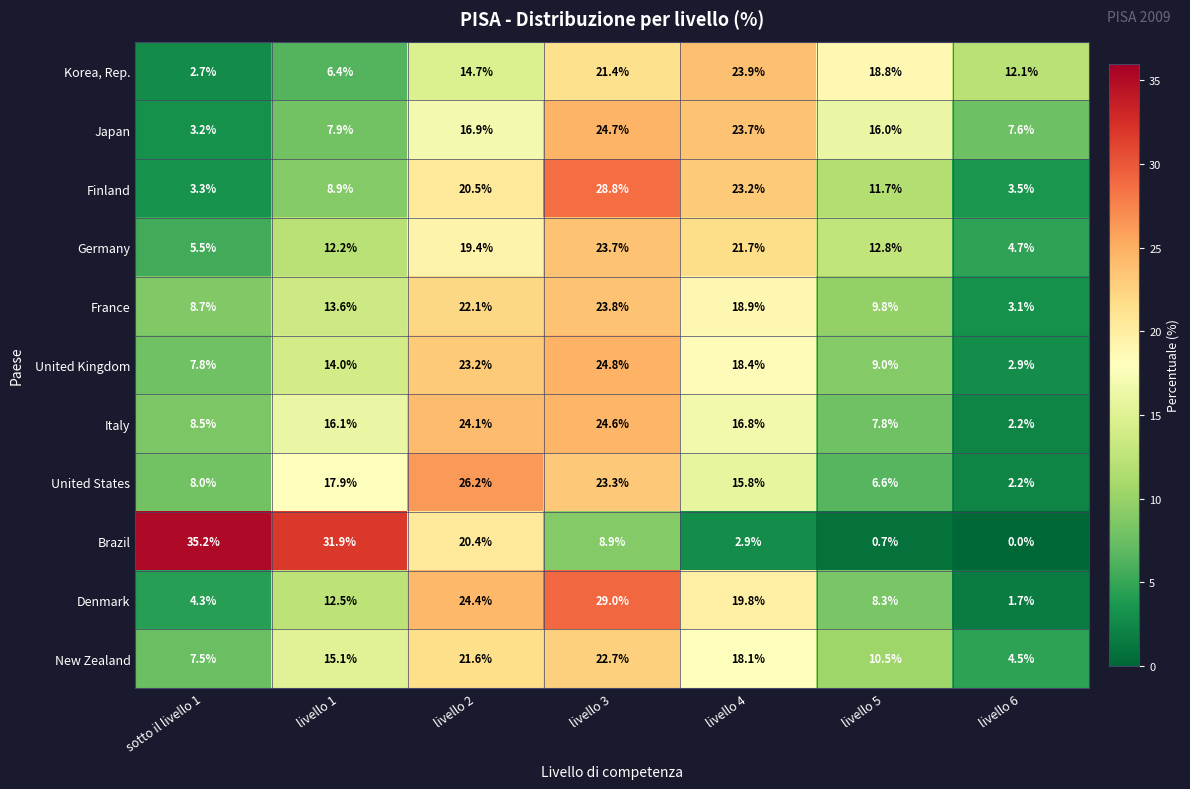

What is the difference between the maximum and minimum values in the Denmark series?

27.3